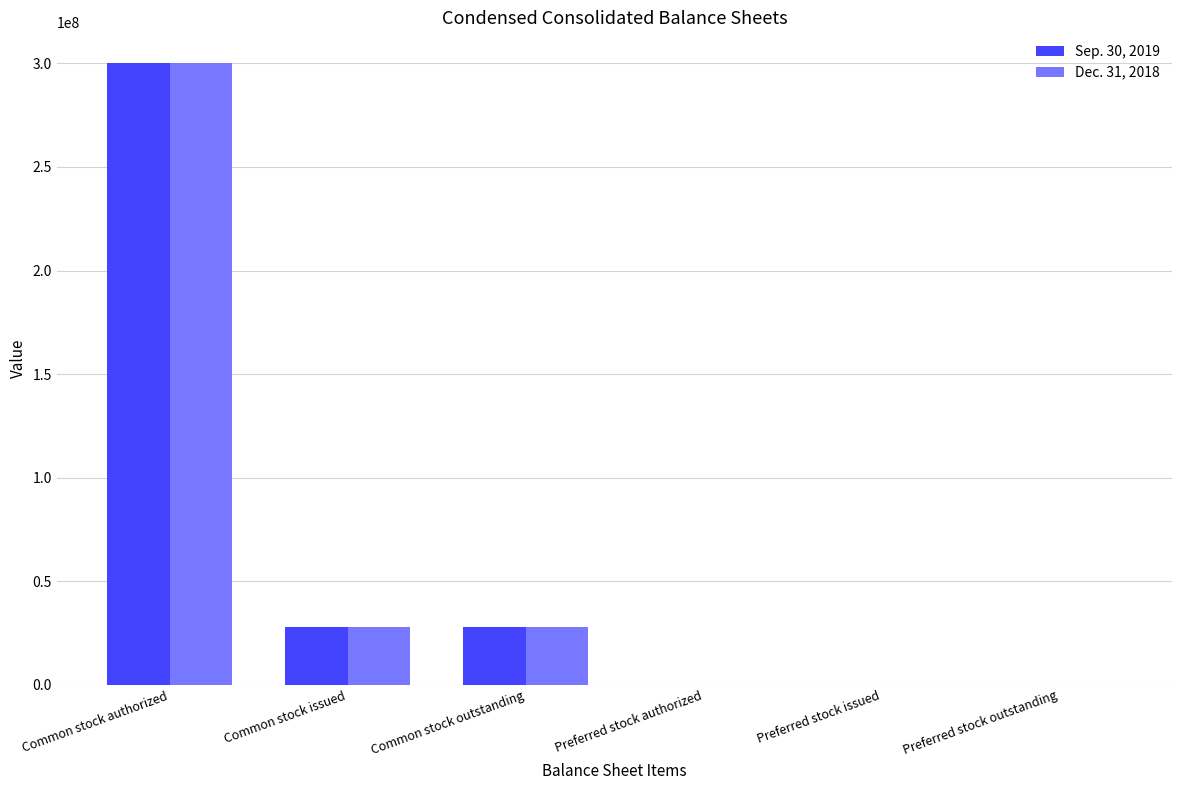

Are the bars grouped side by side (vs. stacked)?

Yes